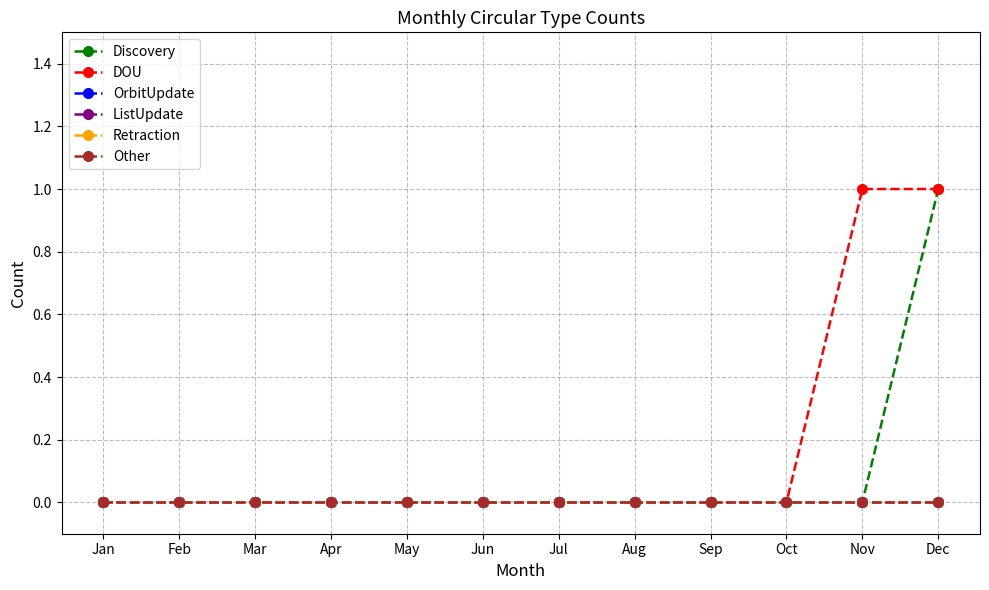

Rank the categories by Other value from lowest to highest.

Jan, Feb, Mar, Apr, May, Jun, Jul, Aug, Sep, Oct, Nov, Dec